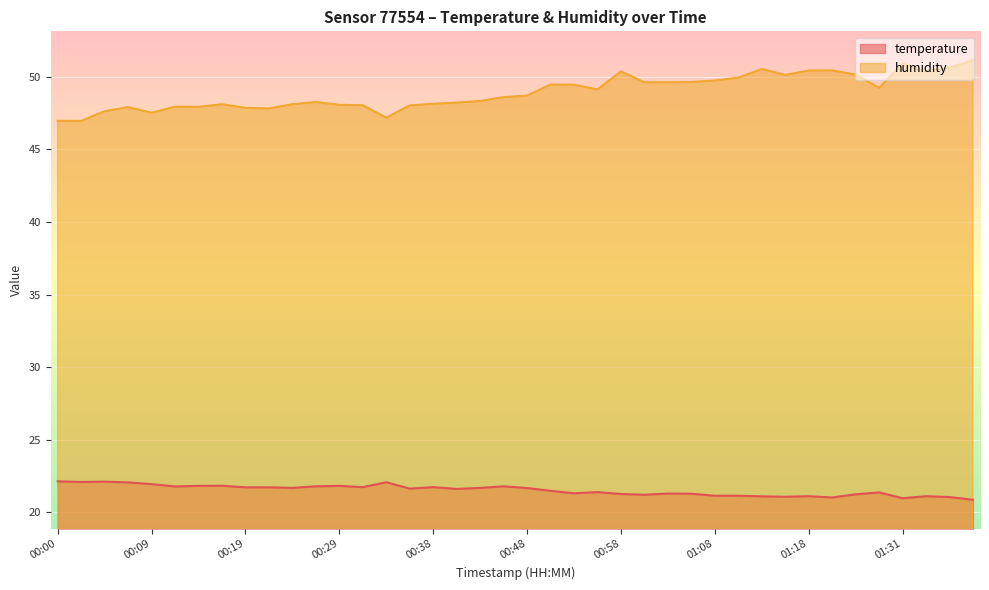

At which category does temperature reach its first local peak?

00:04